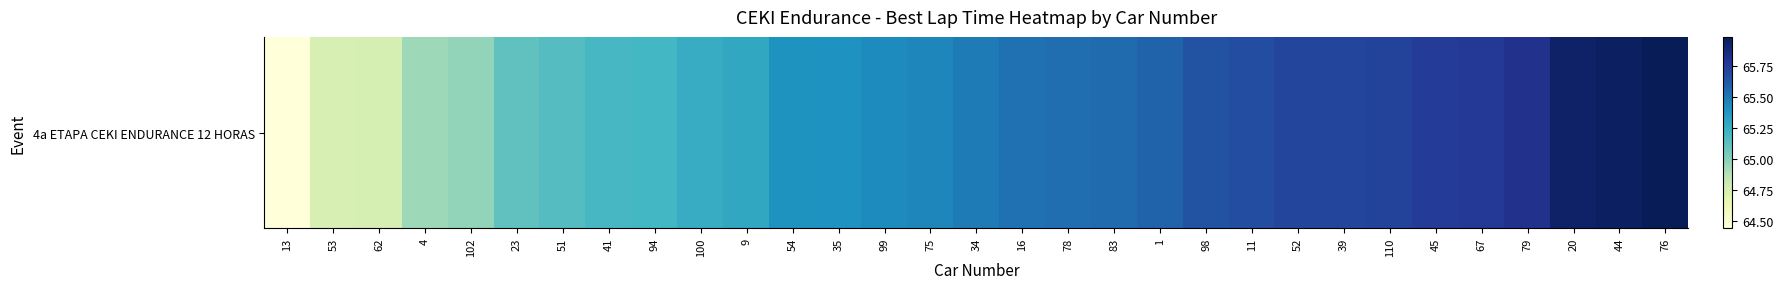

What is the difference between the values at 67 and 41?

0.6